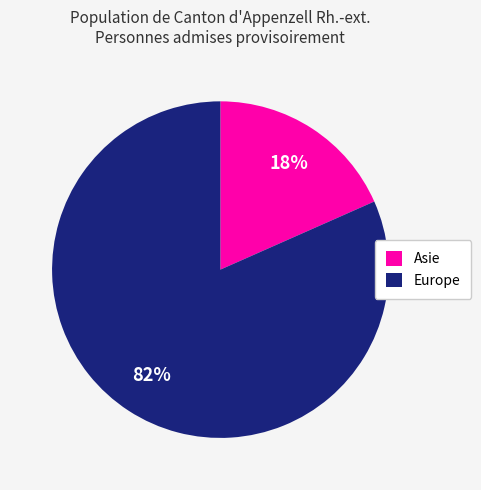

To the nearest percent, what is the combined percentage of Asie and Europe?

100%